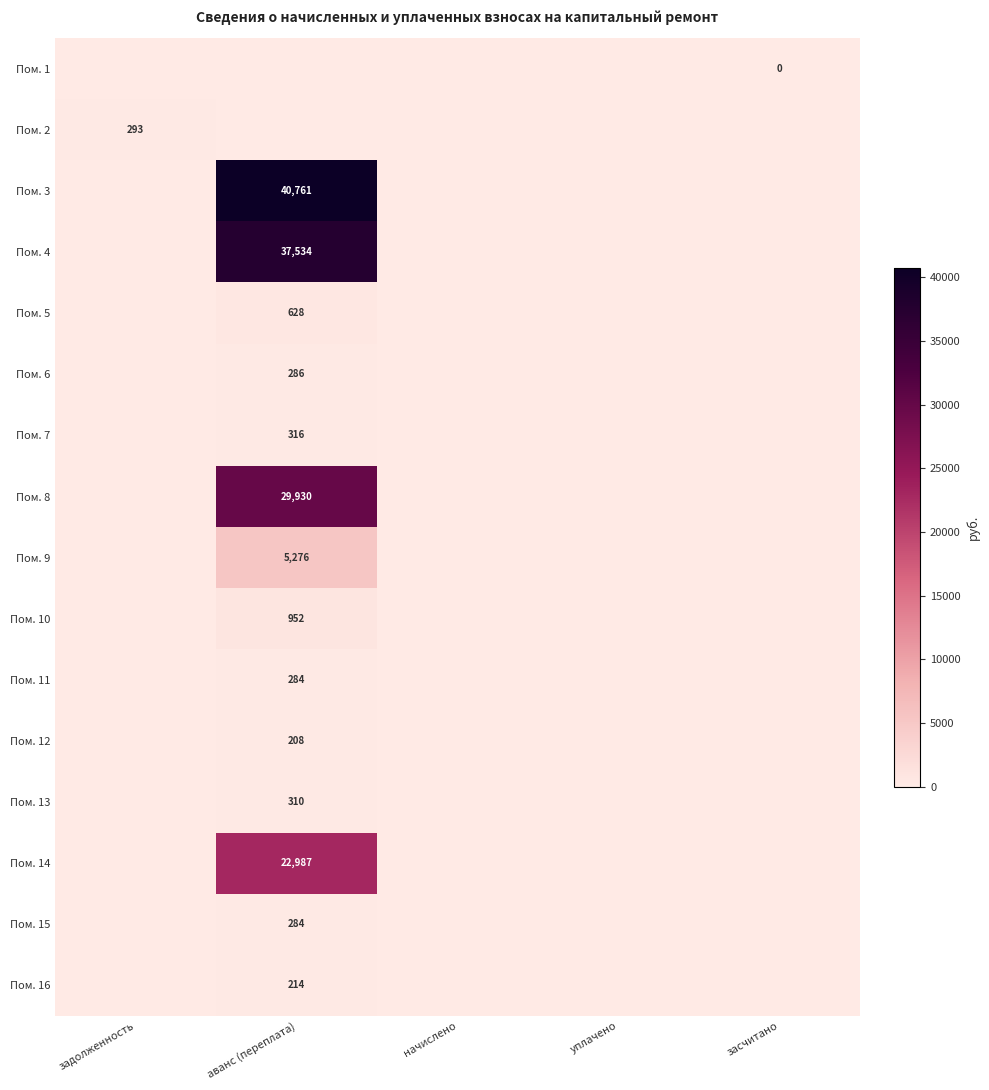

True or false: Пом. 9 has a value of 1806 at аванс (переплата).

False